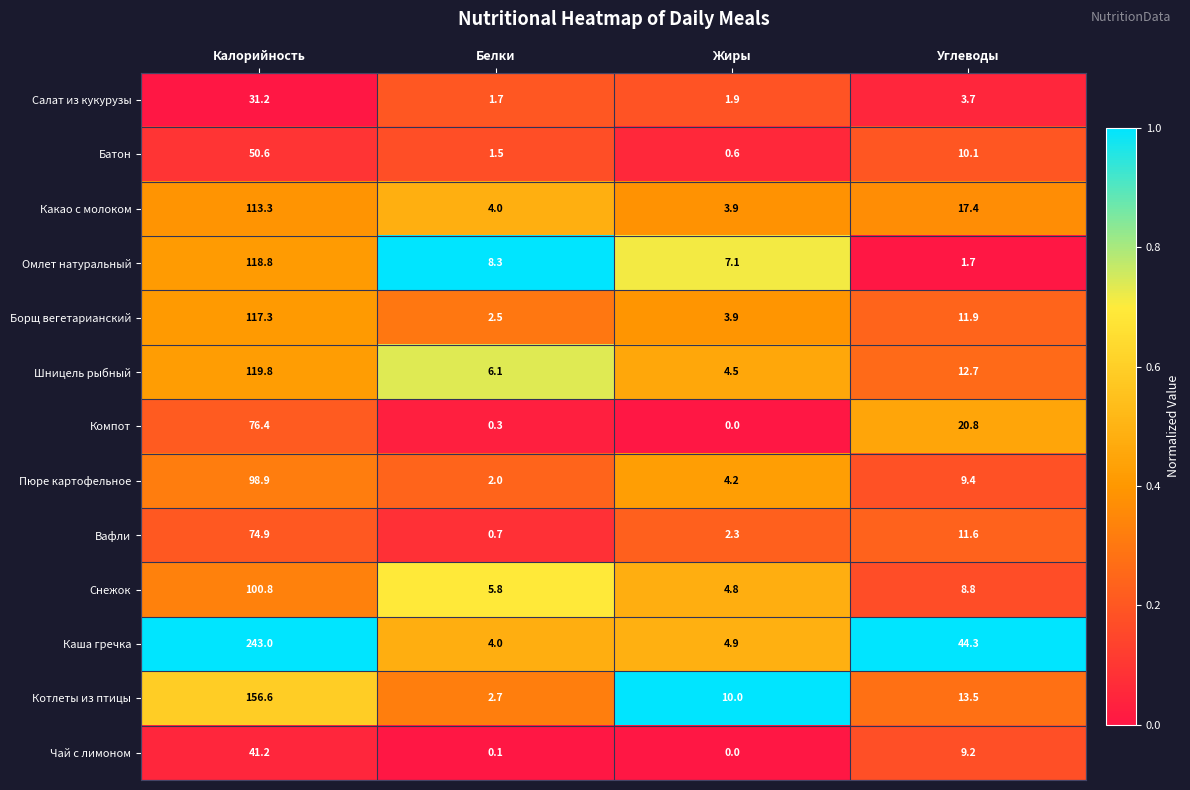

The Борщ вегетарианский series shows 0.6 at Белки. True or false?

False